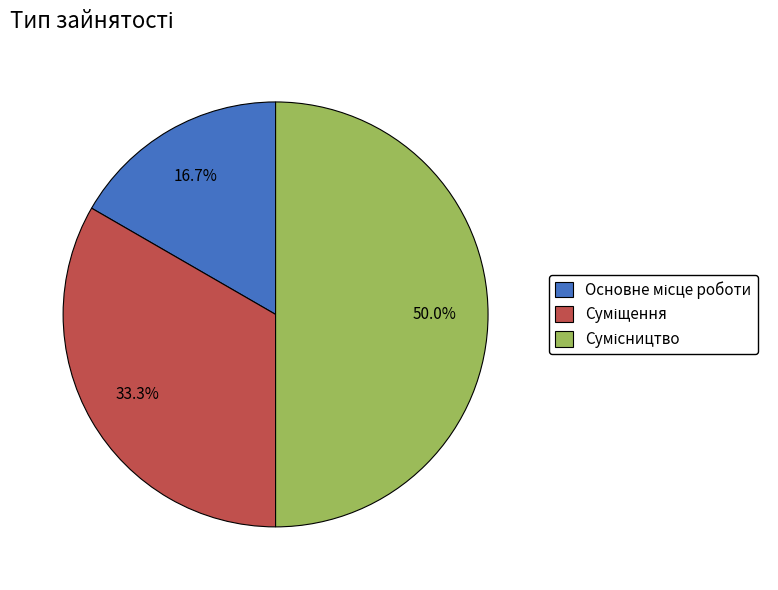

Rank the categories by value from highest to lowest.

Сумісництво, Суміщення, Основне місце роботи